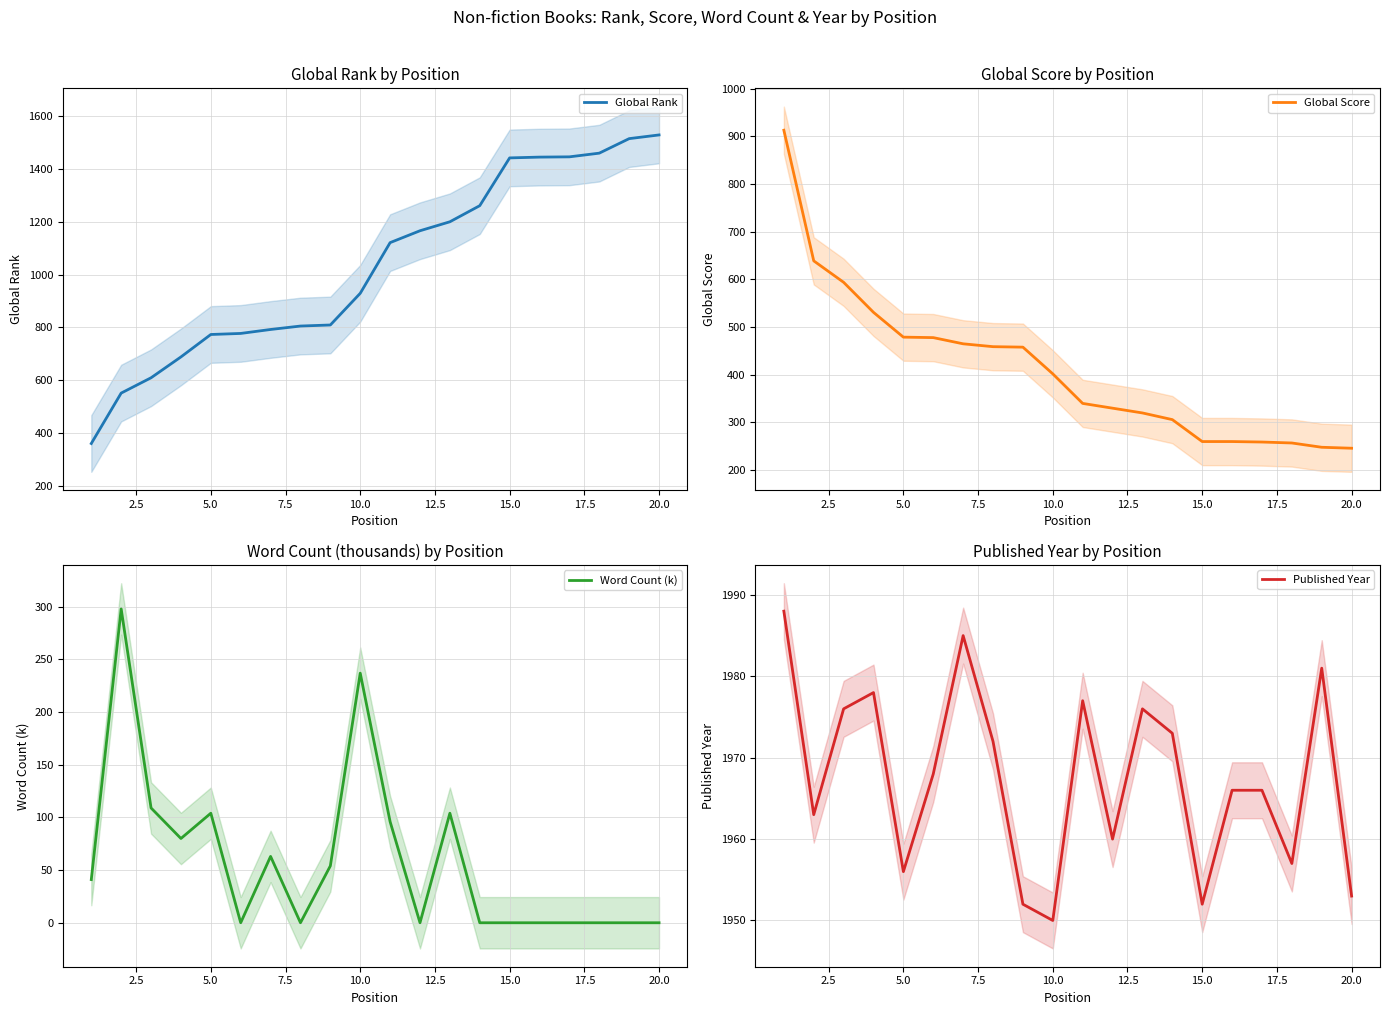

True or false: Global Rank and Global Score intersect in this chart.

True